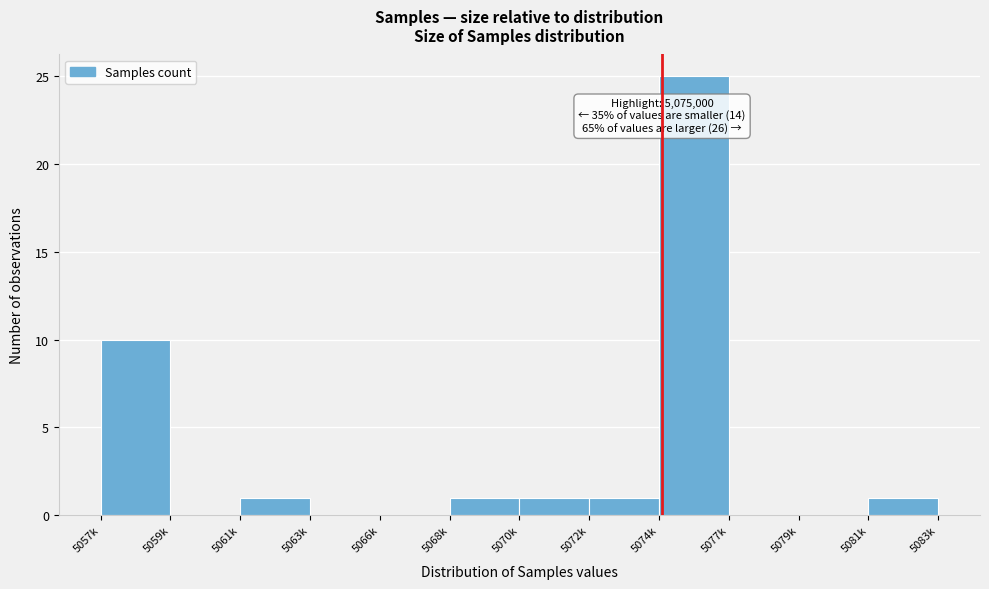

Reading left to right, transcribe all the data shown in this chart.

5057k=10	5059k=0	5061k=1	5063k=0	5066k=0	5068k=1	5070k=1	5072k=1	5074k=25	5077k=0	5079k=0	5081k=1